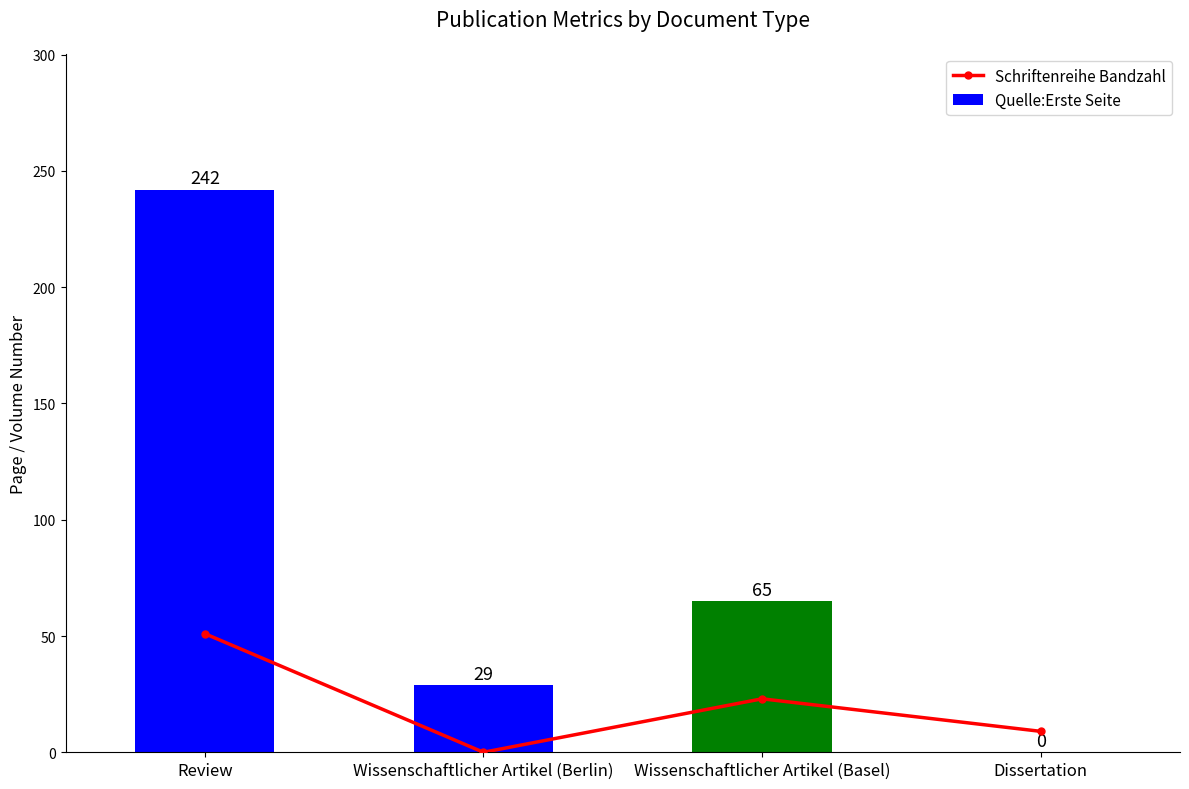

What position from the right is Dissertation?

1